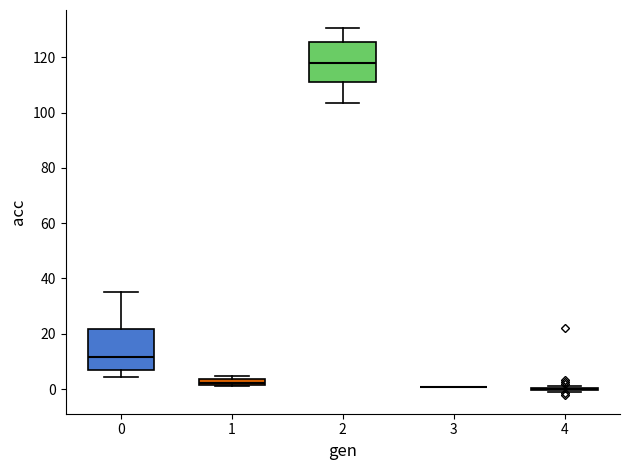

Where is the upper edge of the box at x = 1 on the y-axis? The values are not printed on the chart, so give them approximately, as read against the axis.

4